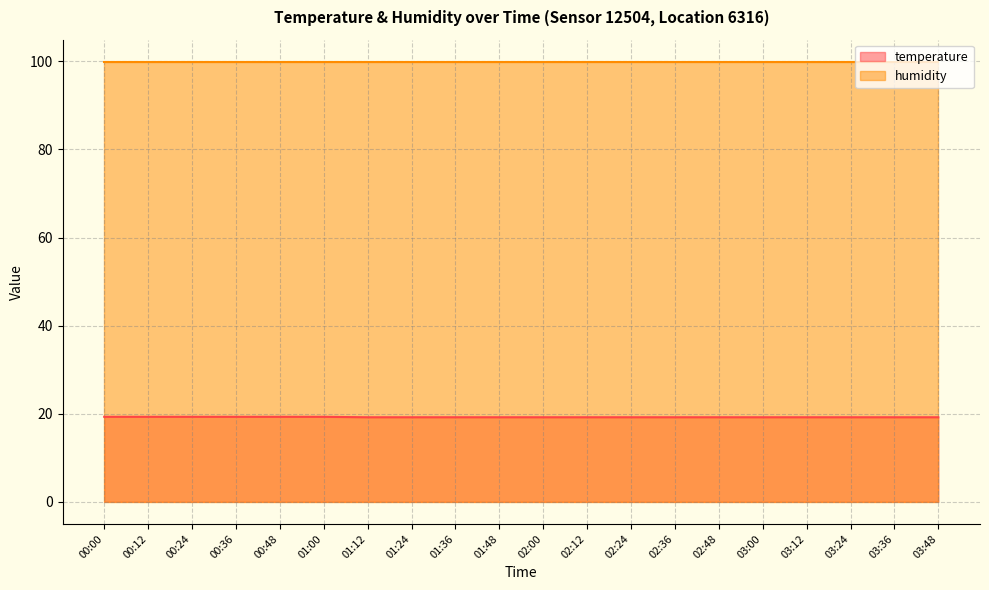

Rank the categories by value from highest to lowest.

00:00, 00:12, 00:24, 00:36, 00:48, 01:00, 01:12, 01:24, 01:36, 01:48, 02:00, 02:12, 02:24, 02:36, 02:48, 03:00, 03:12, 03:24, 03:36, 03:48